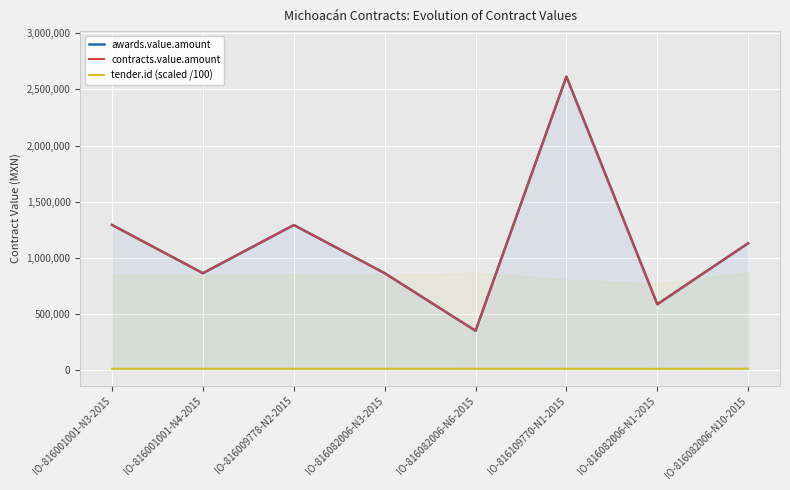

Which has a higher value, IO-816001001-N3-2015 or IO-816082006-N3-2015?

IO-816001001-N3-2015